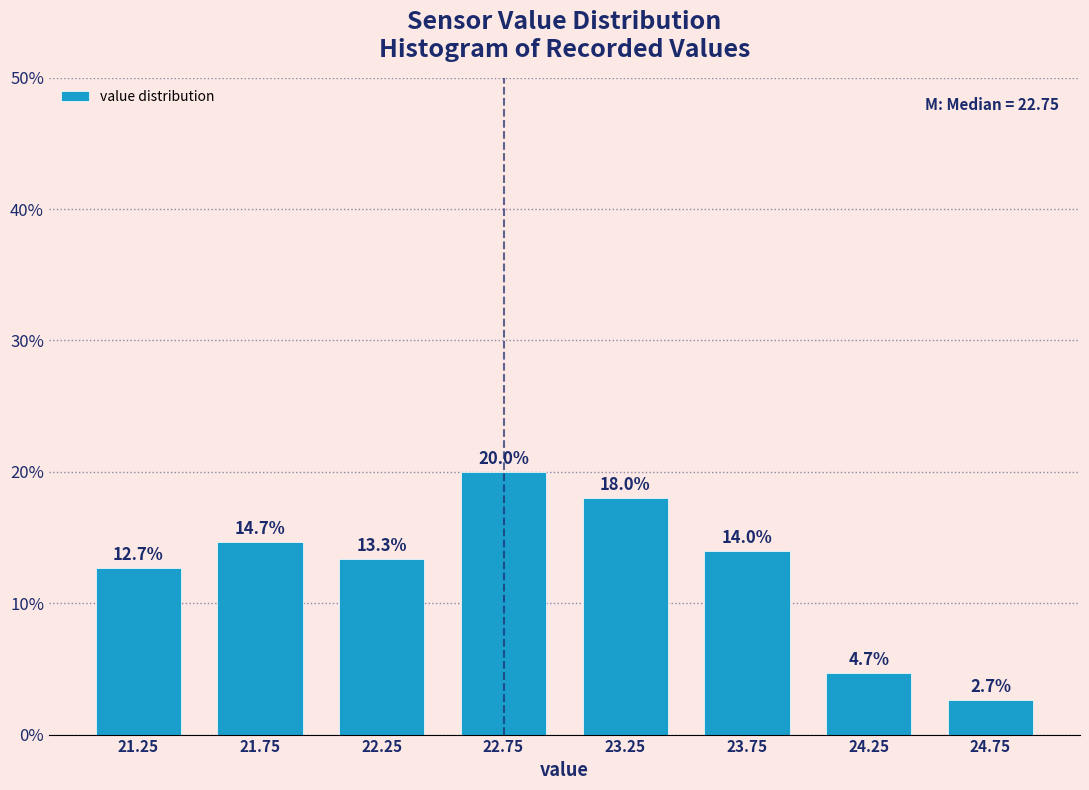

Reading left to right, list every bar in this chart as the range it spans on the x-axis followed by its height.

21.0 to 21.5: 12.7
21.5 to 22.0: 14.7
22.0 to 22.5: 13.3
22.5 to 23.0: 20.0
23.0 to 23.5: 18.0
23.5 to 24.0: 14.0
24.0 to 24.5: 4.7
24.5 to 25.0: 2.7